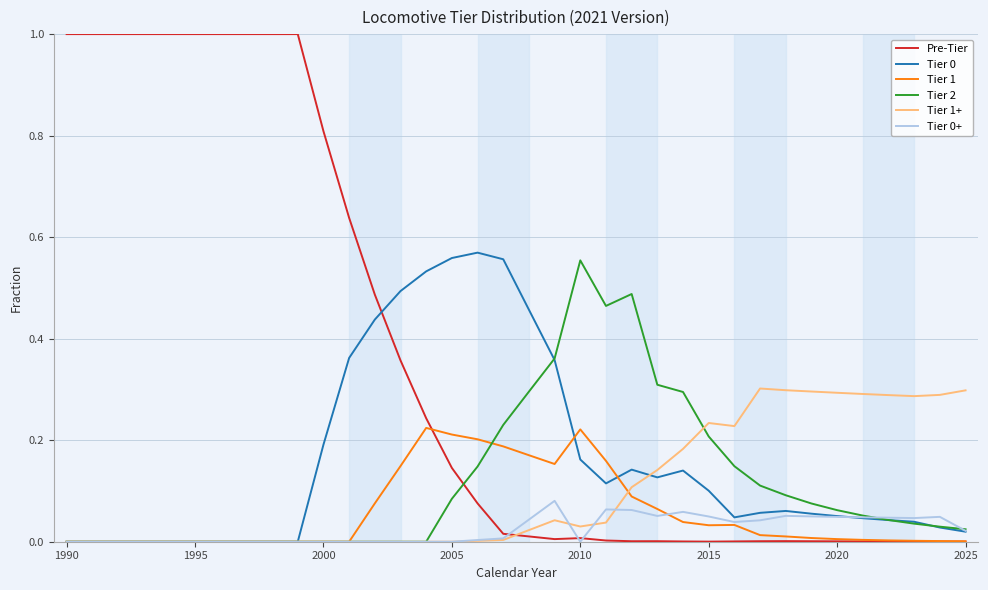

Which series has the largest total across all categories?

Pre-Tier